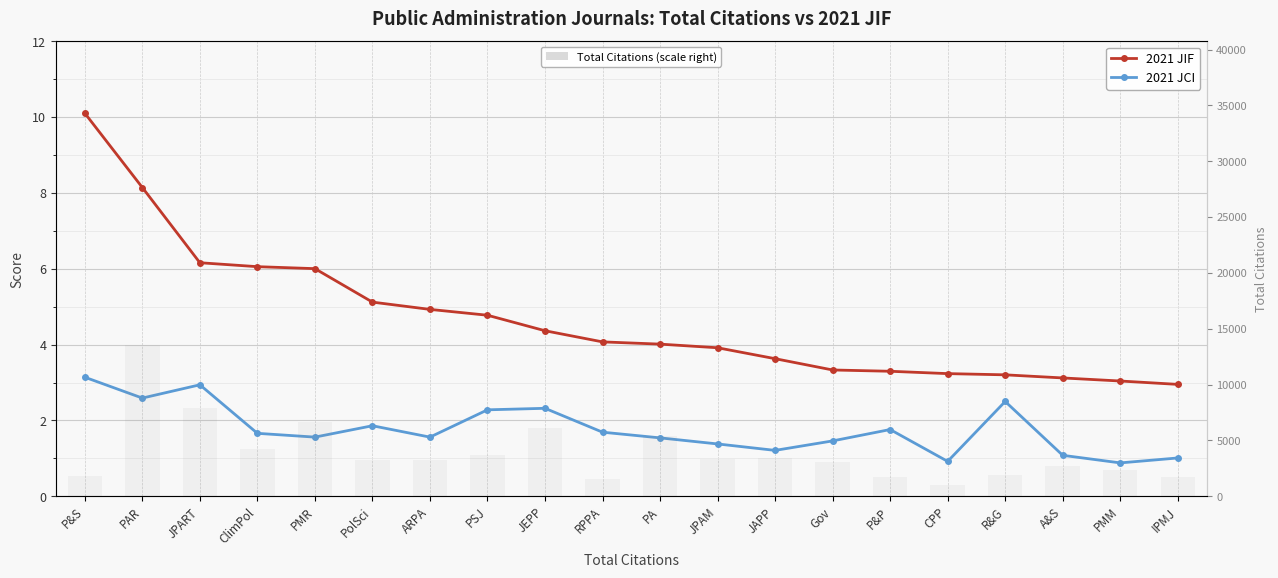

Reading left to right, extract all data points from this chart.

2021 JIF: 10.1	8.1	6.2	6.1	6.0	5.1	4.9	4.8	4.4	4.1	4.0	3.9	3.6	3.3	3.3	3.2	3.2	3.1	3.0	3.0
2021 JCI: 3.1	2.6	2.9	1.7	1.6	1.9	1.6	2.3	2.3	1.7	1.5	1.4	1.2	1.5	1.8	0.9	2.5	1.1	0.9	1.0
Total Citations: 1796.0	13578.0	7919.0	4249.0	6665.0	3275.0	3233.0	3693.0	6131.0	1572.0	5359.0	3303.0	3457.0	3112.0	1685.0	1026.0	1942.0	2700.0	2336.0	1760.0